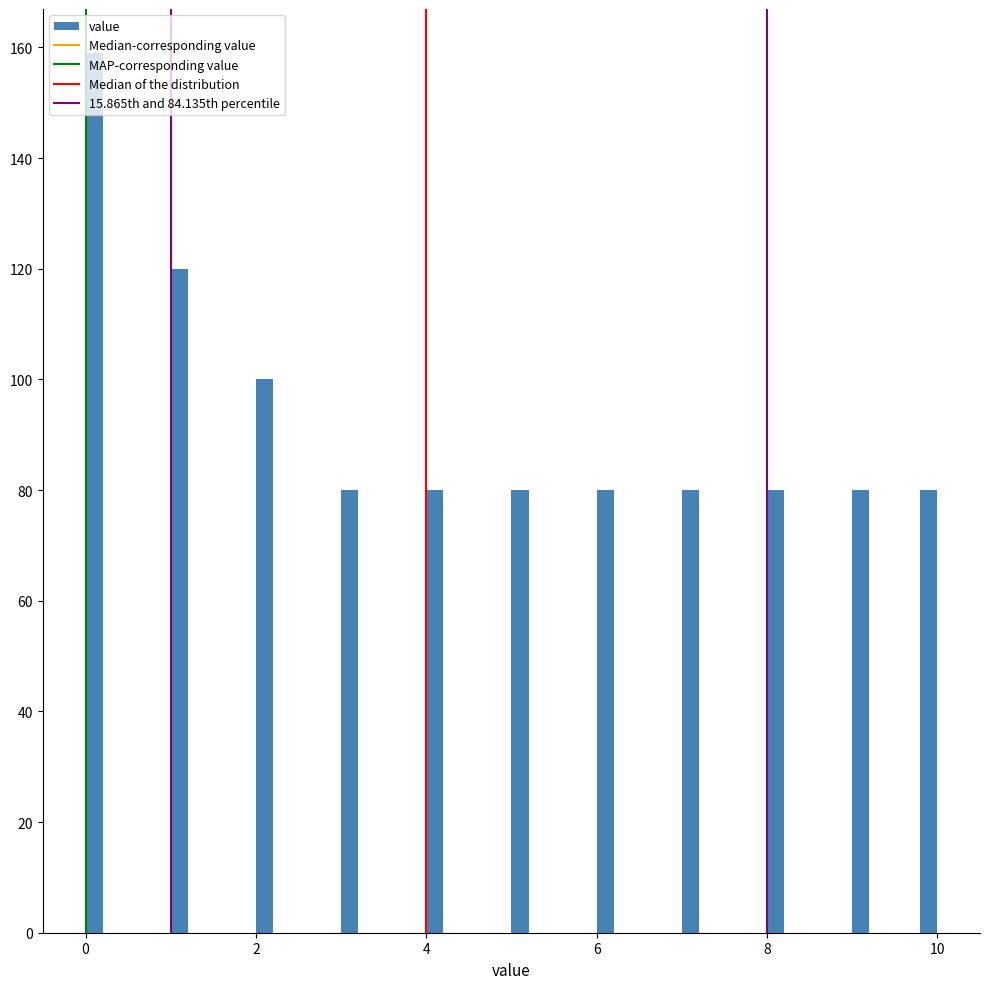

Around what value on the x-axis is the tallest bar? Give the approximate position of its centre, as read against the axis.

0.2